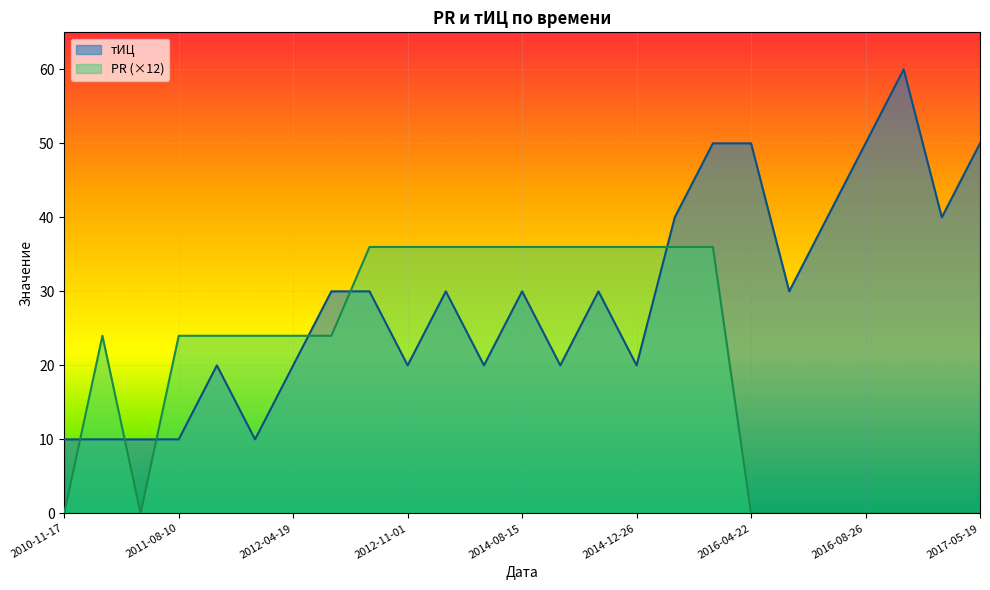

The тИЦ series shows 19 at 2012-07-19. True or false?

False